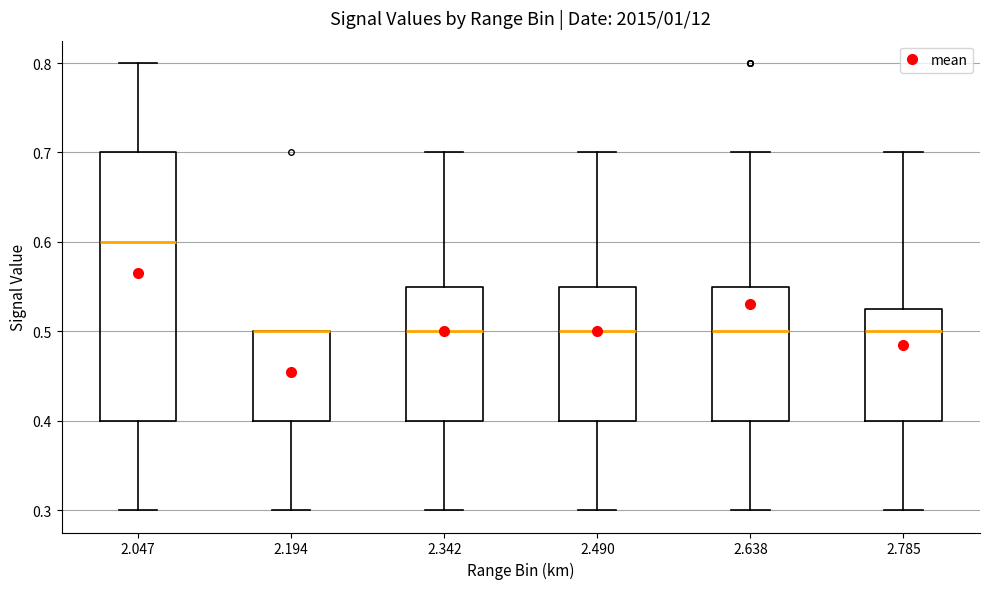

Where does the median line of the box at x = 2.638 sit on the y-axis? The values are not printed on the chart, so give them approximately, as read against the axis.

0.50